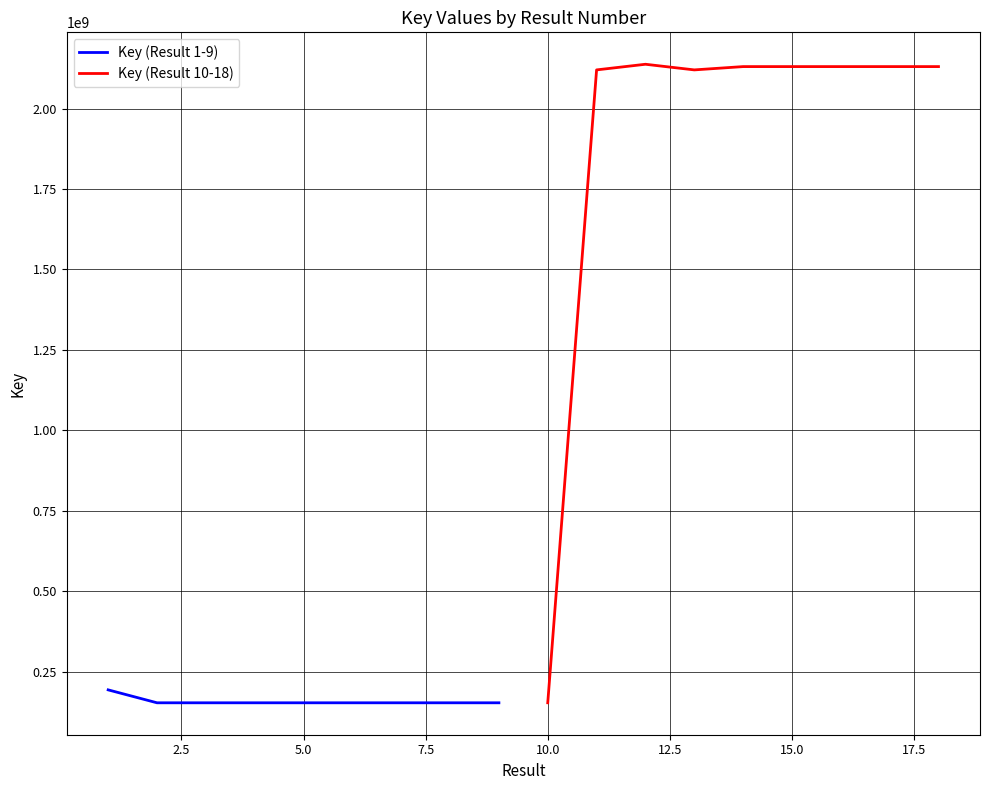

What is the lowest value of the Key (Result 1-9) series?

153629696